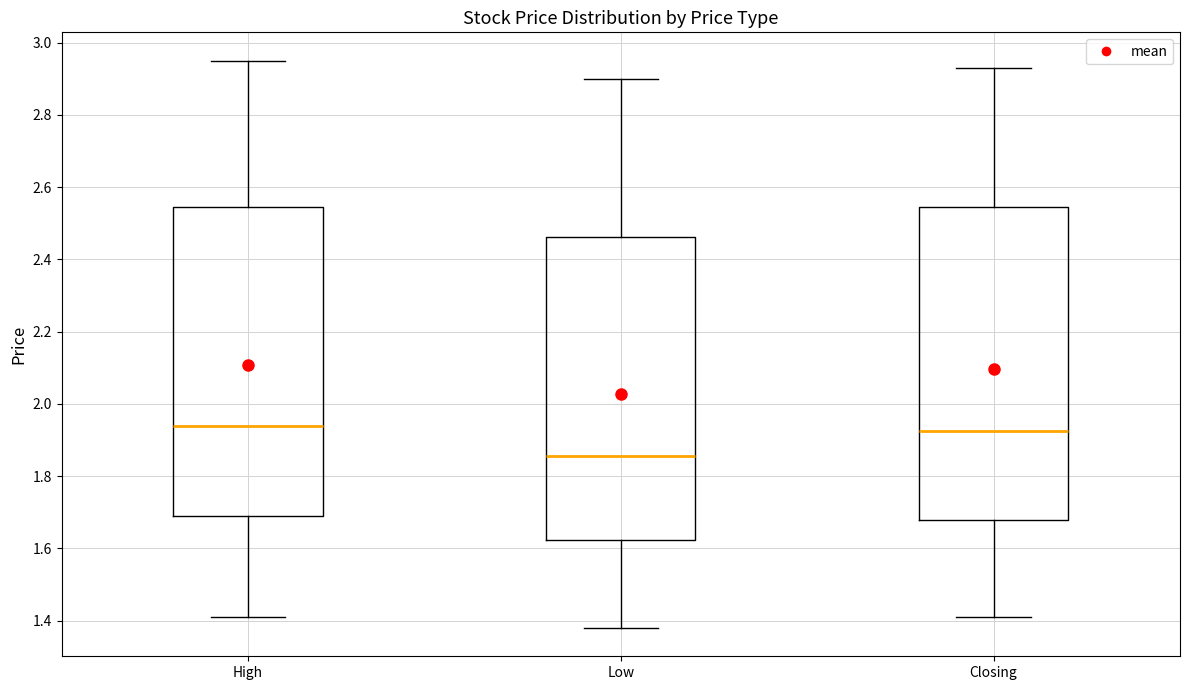

Where does the lower whisker of the box for Closing end on the y-axis? The values are not printed on the chart, so give them approximately, as read against the axis.

1.42